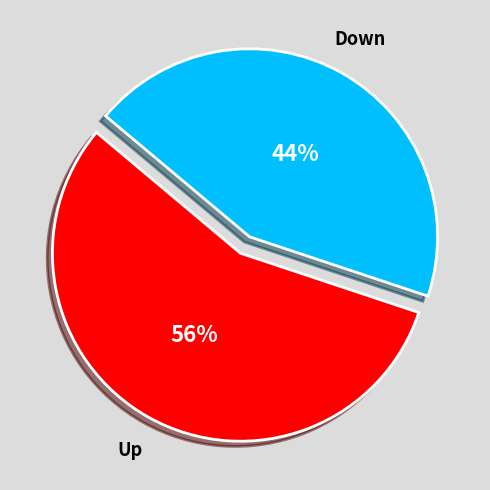

What is the smallest slice in the pie chart?

Down